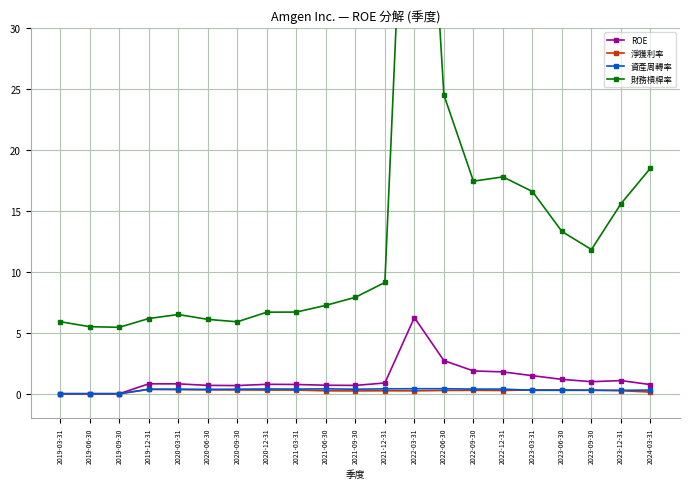

How many data points does each series have?

21